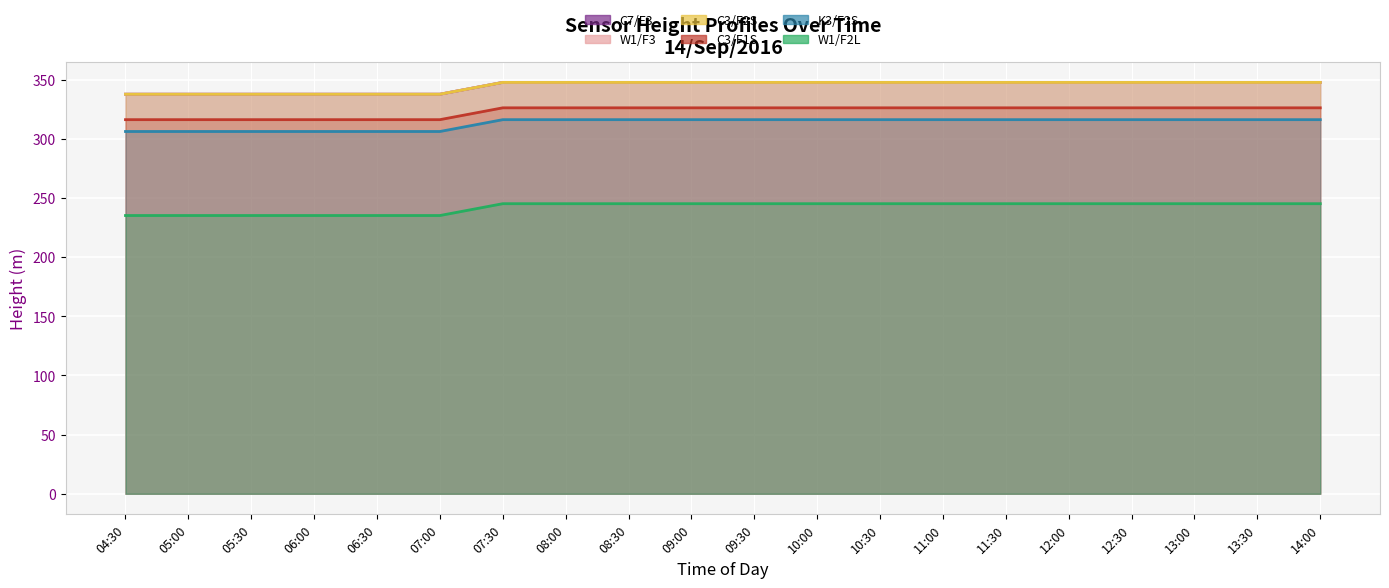

How many data points does each series have?

20